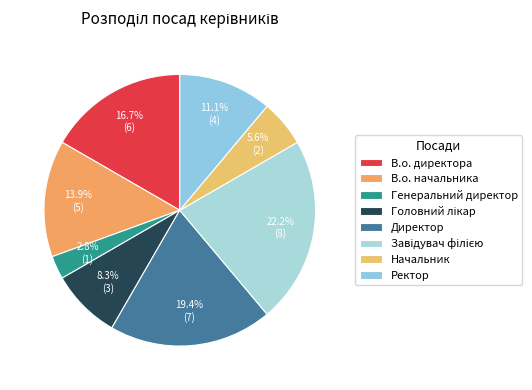

Combined, do Генеральний директор and Головний лікар account for over 50%?

No